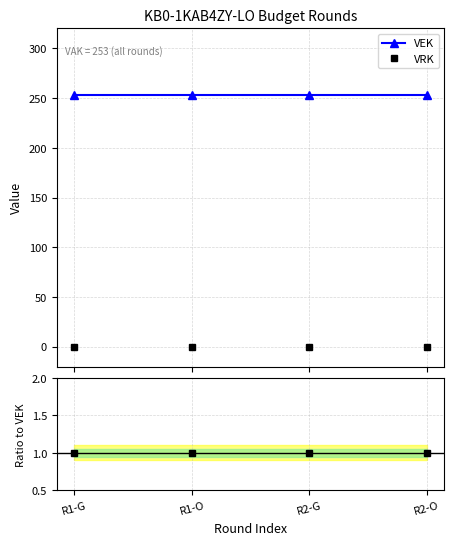

What is the difference between the highest and lowest values at R1-G?

253